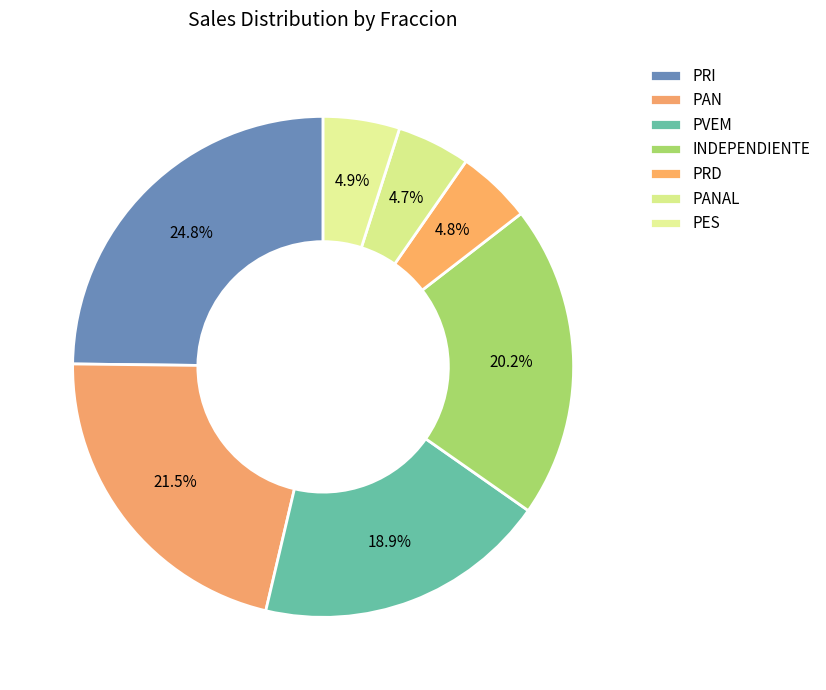

Is there any slice that represents more than half of the pie?

No